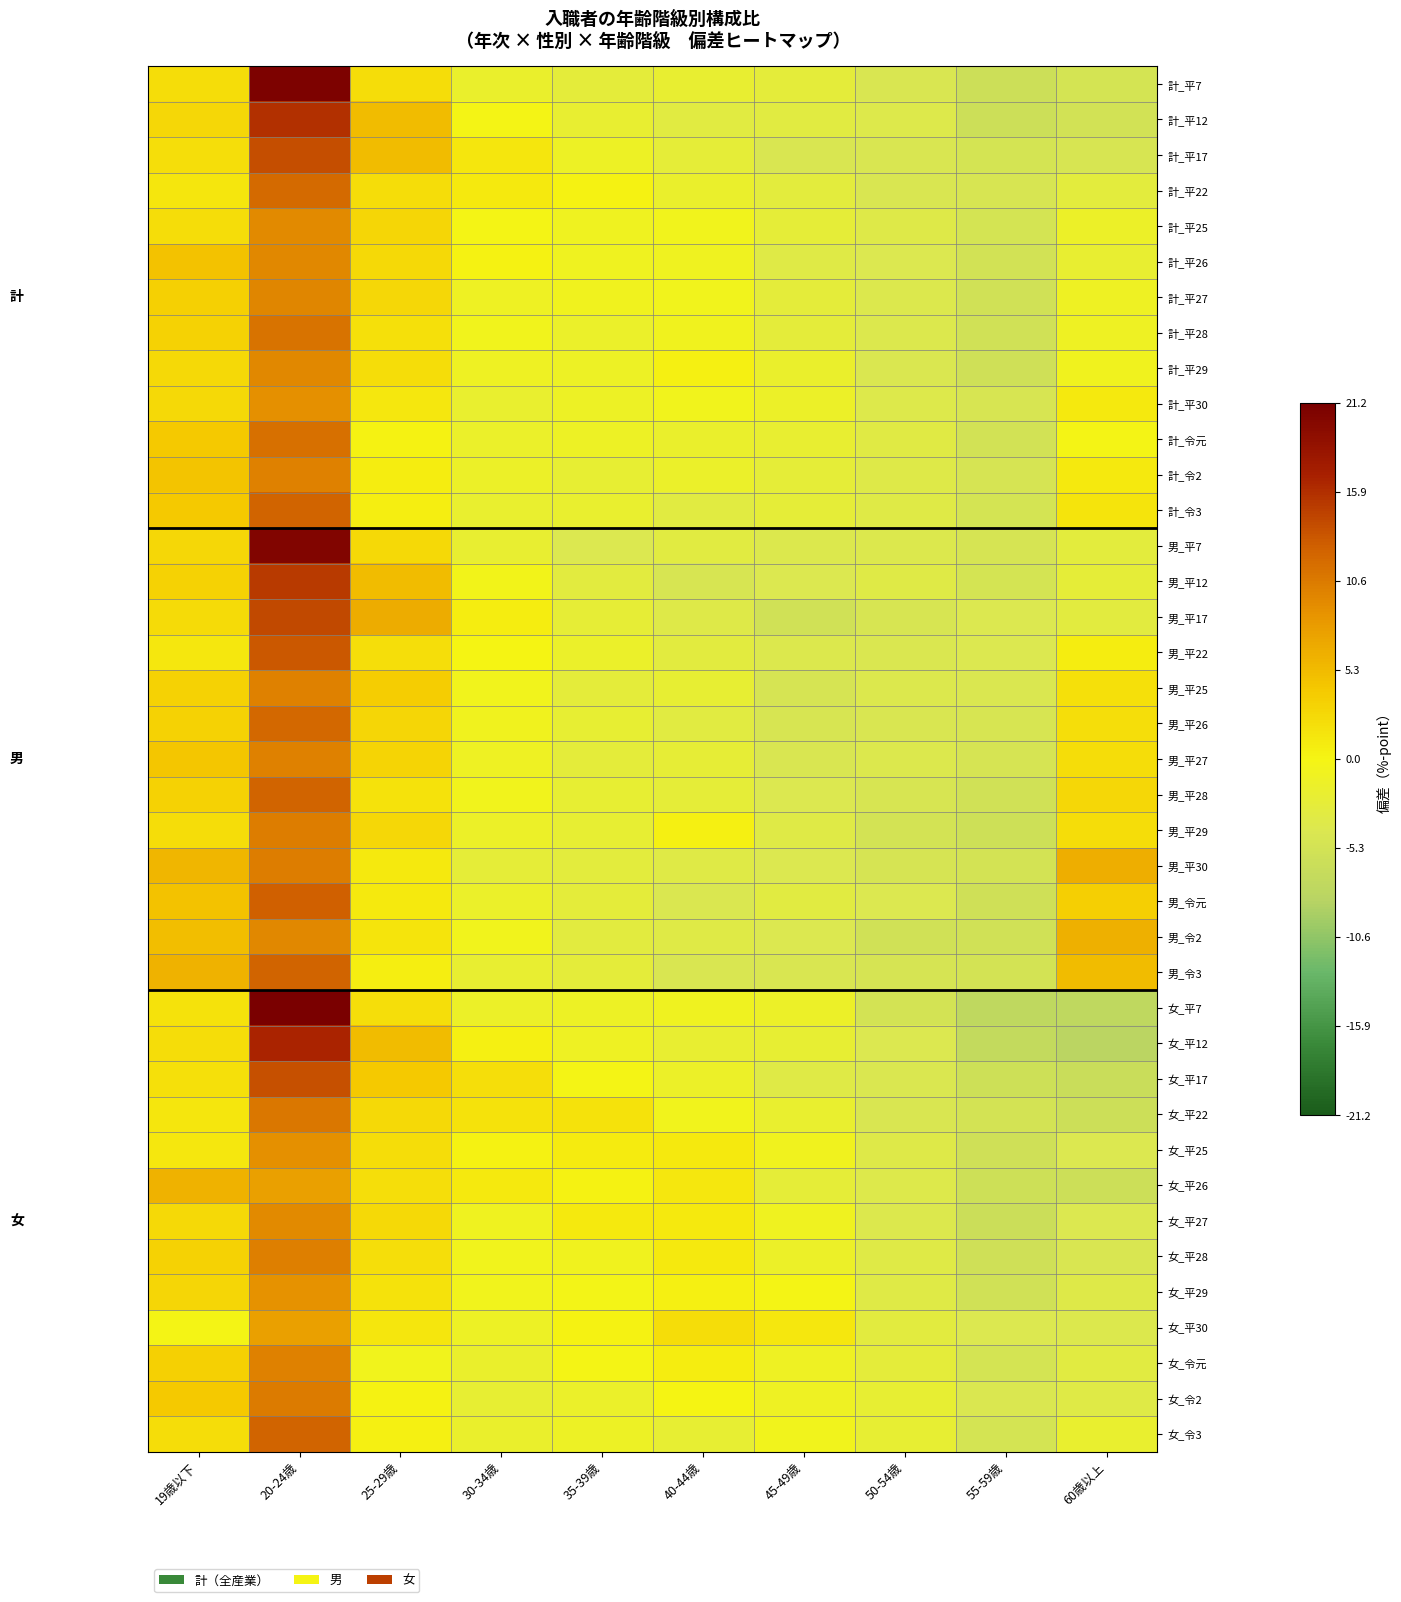

Rank the series by their maximum value, from lowest to highest.

女_平26, 女_平30, 女_平29, 女_平25, 計_平30, 女_平27, 計_平25, 計_平29, 男_令2, 計_平26, 計_平27, 女_令元, 計_令2, 男_平25, 男_平27, 女_平28, 男_平29, 男_平30, 女_令2, 女_平22, 計_平28, 計_令元, 計_平22, 男_平26, 男_平28, 男_令3, 計_令3, 女_令3, 男_令元, 男_平22, 女_平17, 計_平17, 男_平17, 男_平12, 計_平12, 女_平12, 男_平7, 計_平7, 女_平7